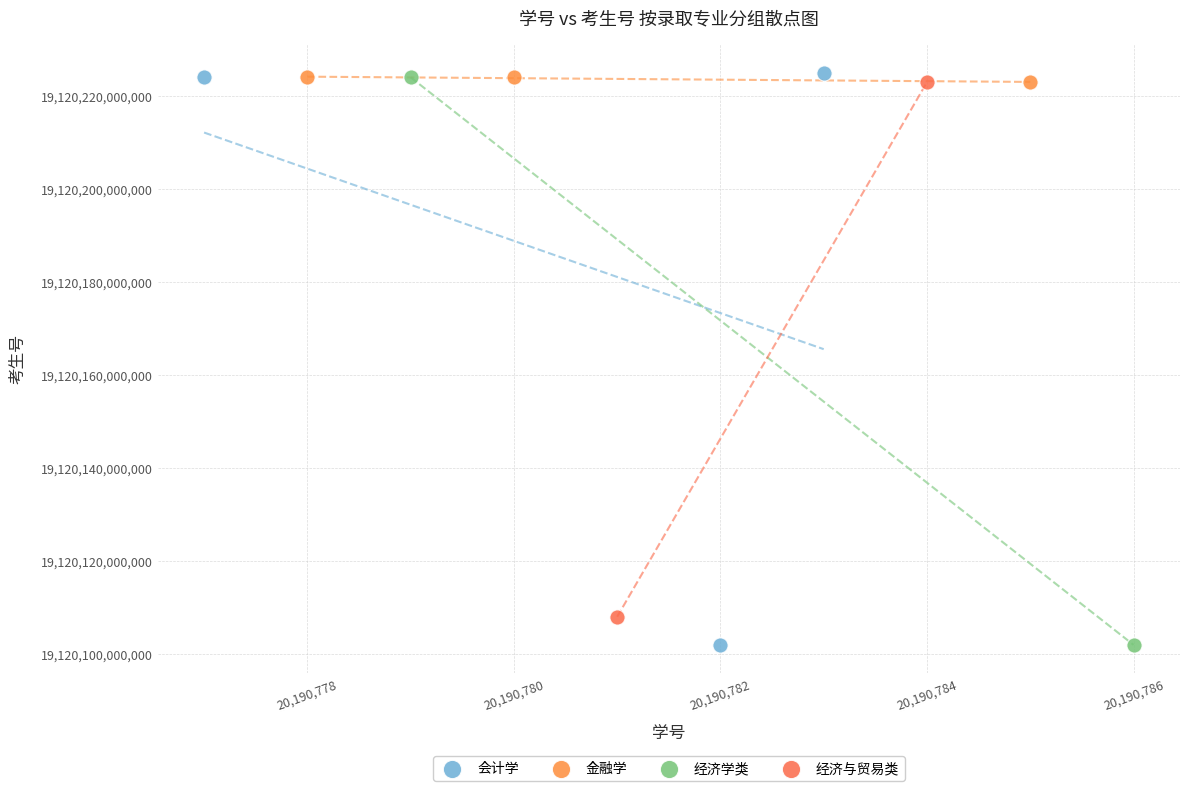

What are all the series names shown in the legend?

会计学, 金融学, 经济学类, 经济与贸易类